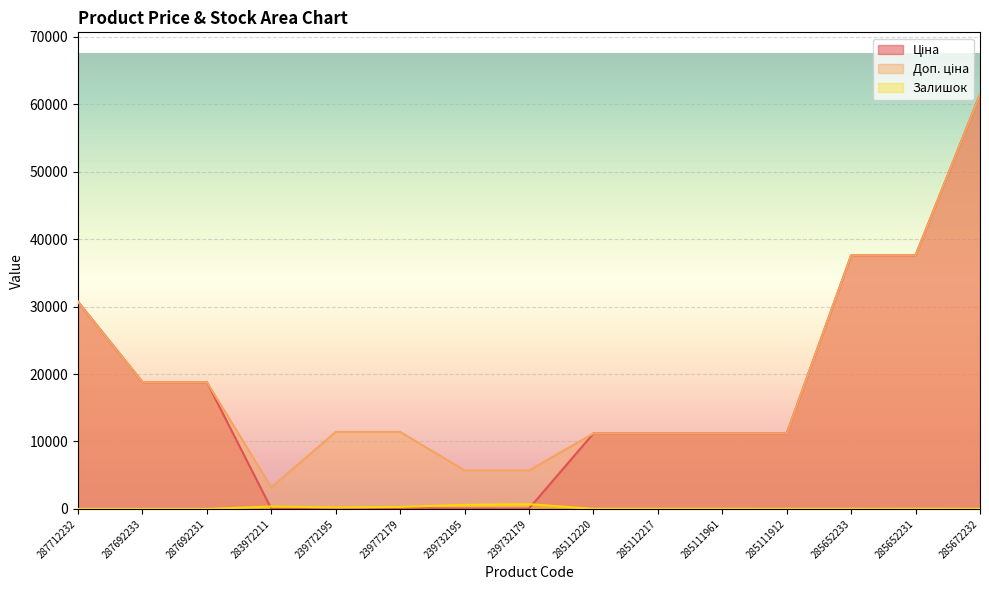

True or false: Доп. ціна and Залишок cross at least once.

False